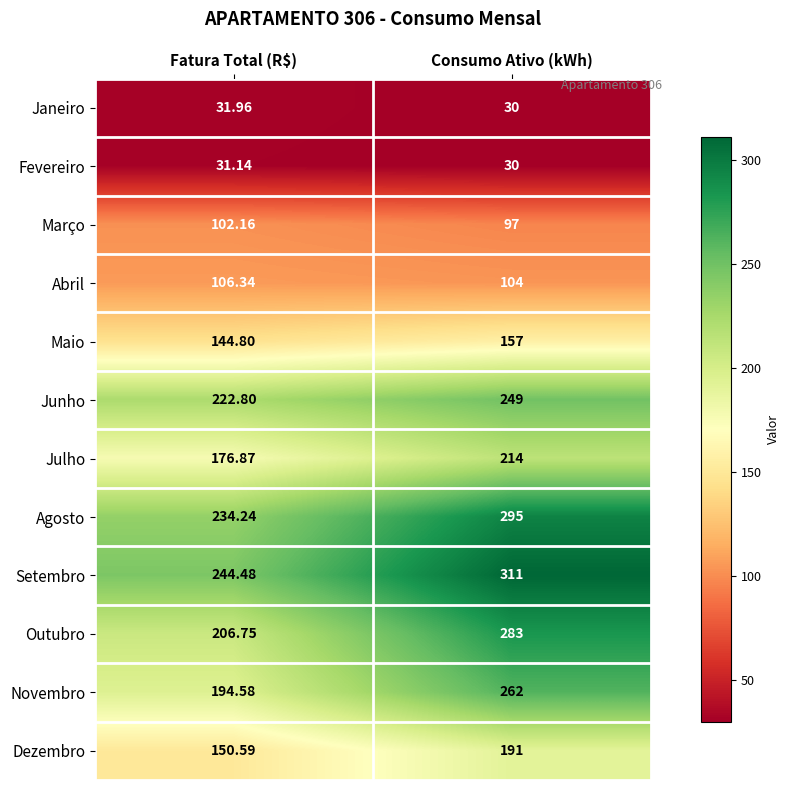

Which category has the lowest value across all series?

Consumo Ativo (kWh)